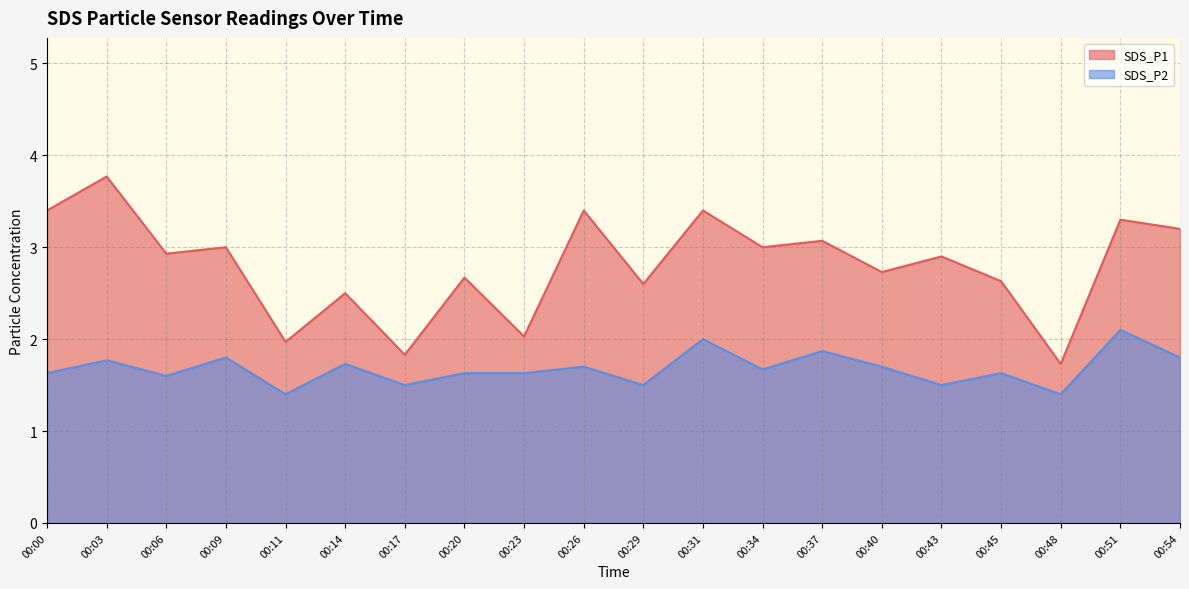

Where is the first local maximum for SDS_P1?

00:03